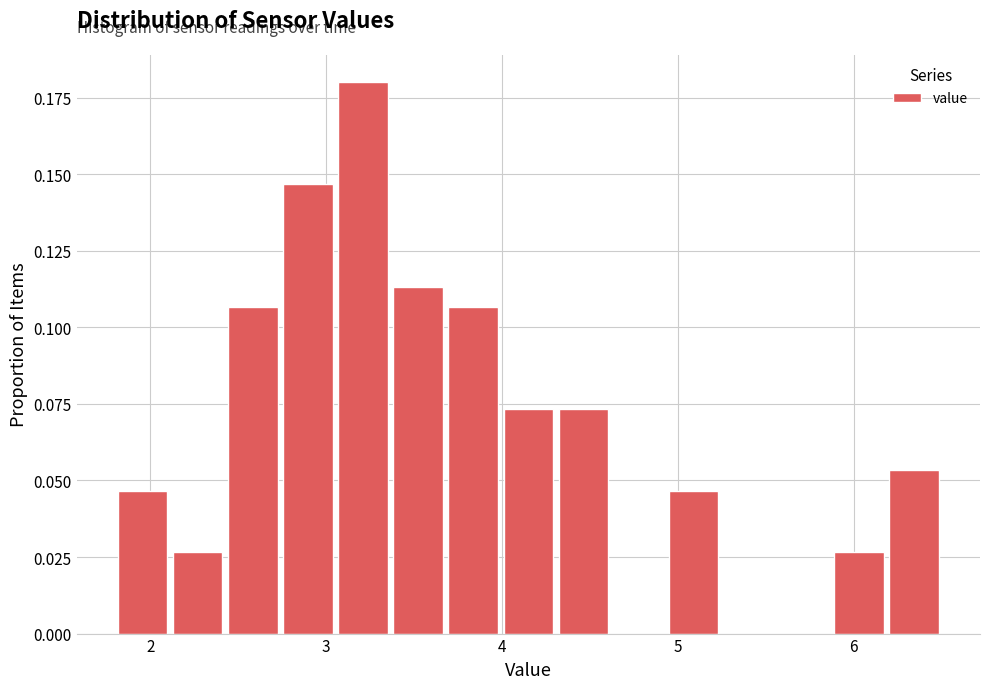

Around what value on the x-axis is the tallest bar? Give the approximate position of its centre, as read against the axis.

3.2